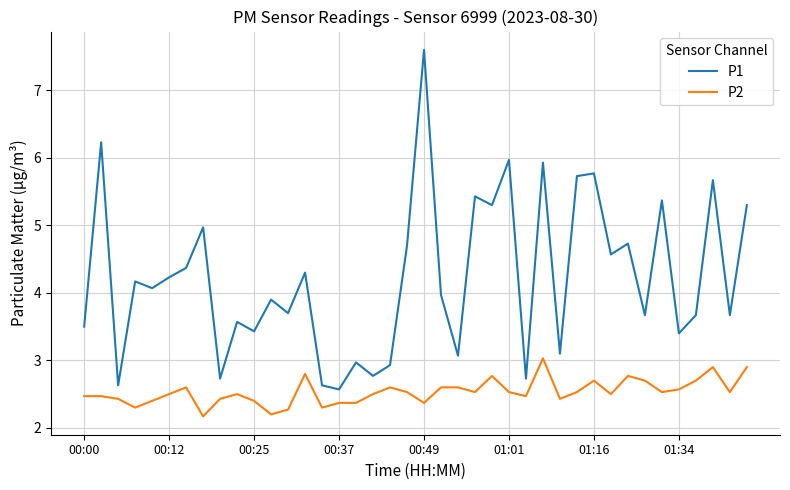

True or false: P2 and P1 cross at least once.

False